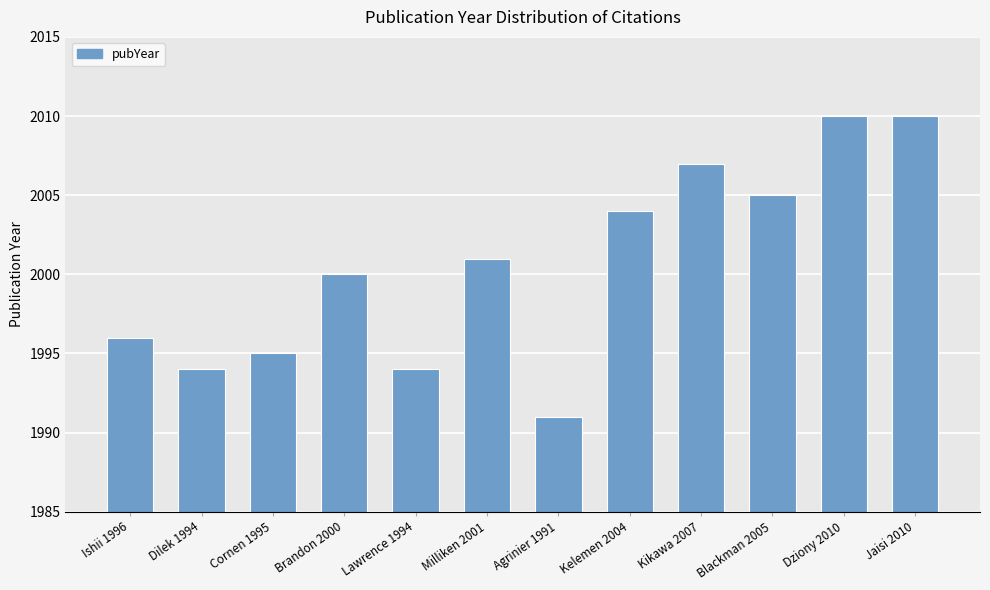

Reading left to right, list all the values displayed in this chart.

Ishii 1996=1996	Dilek 1994=1994	Cornen 1995=1995	Brandon 2000=2000	Lawrence 1994=1994	Milliken 2001=2001	Agrinier 1991=1991	Kelemen 2004=2004	Kikawa 2007=2007	Blackman 2005=2005	Dziony 2010=2010	Jaisi 2010=2010